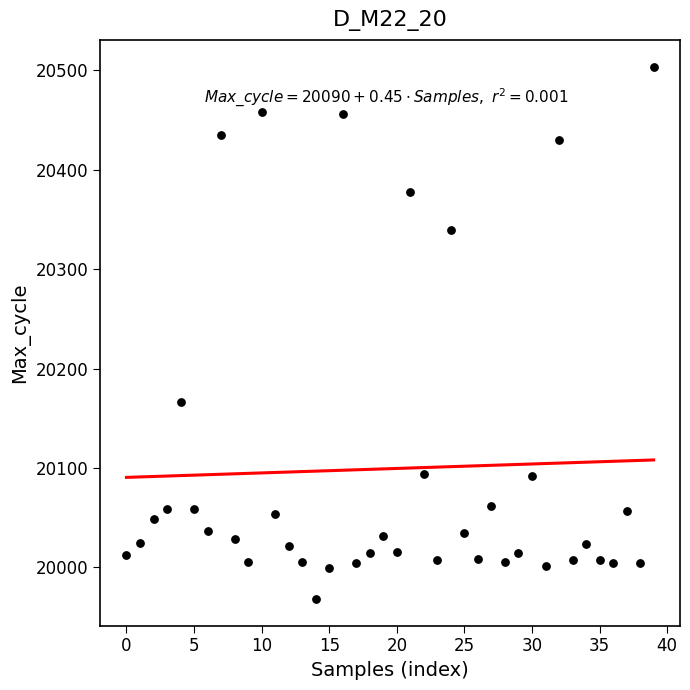

What Y value in the scatter plot is closest to 20236?

20166